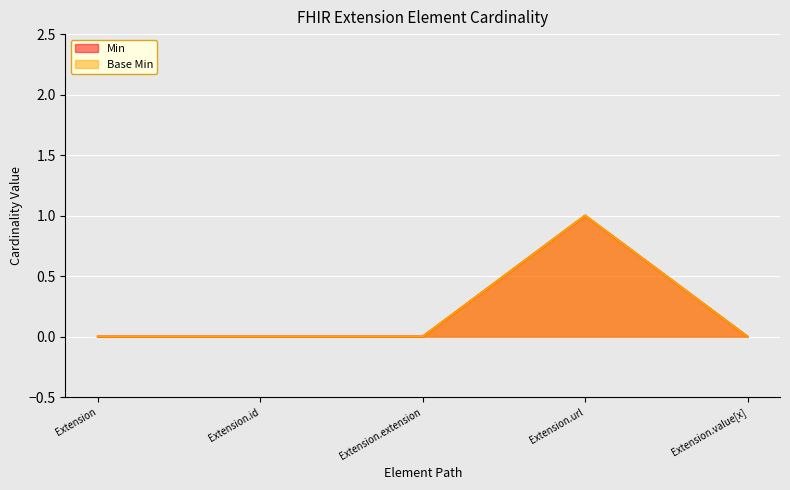

What is the difference between the maximum and minimum values in the Min series?

1